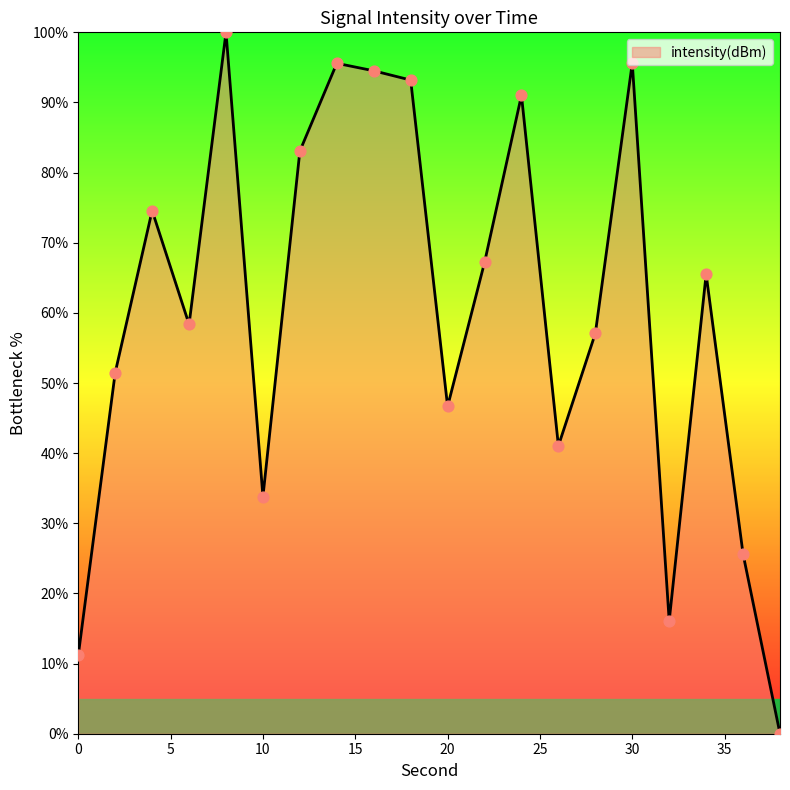

What is the greatest value displayed?

100.0